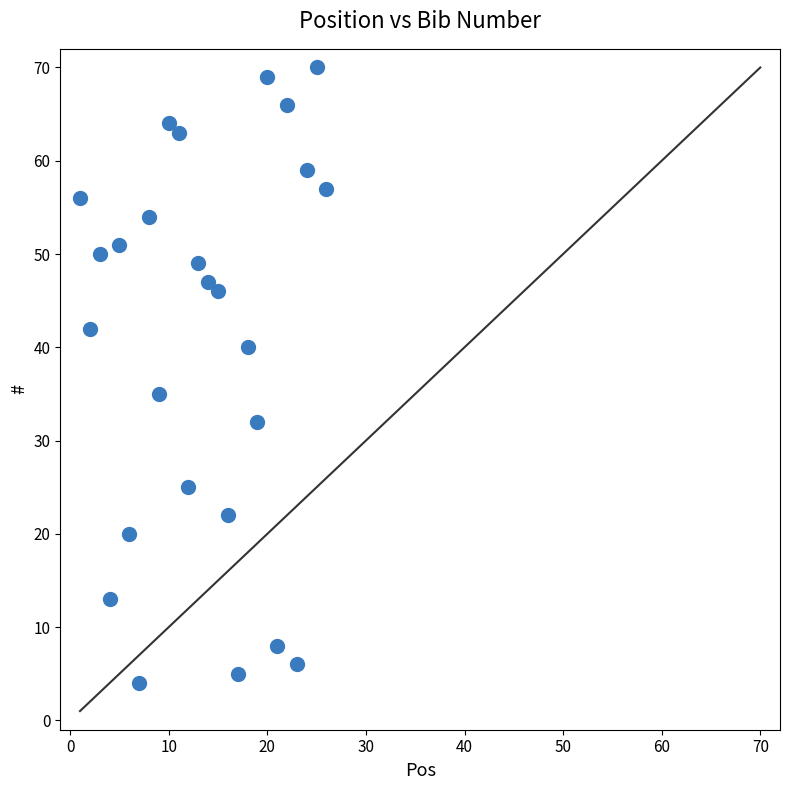

What is the range of X values (max minus min)?

25